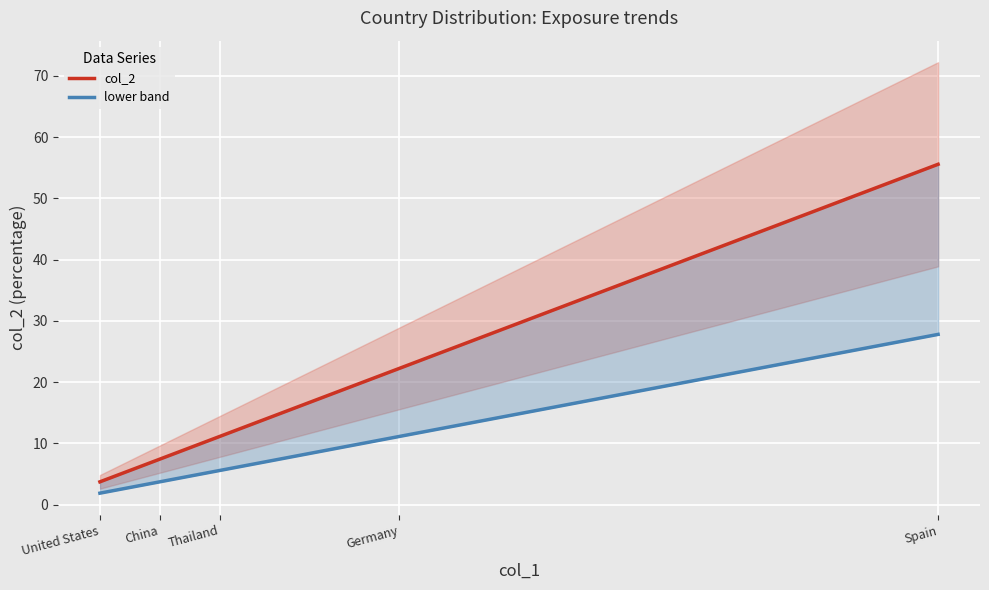

The value of lower band at Thailand is 5.6. True or false?

True